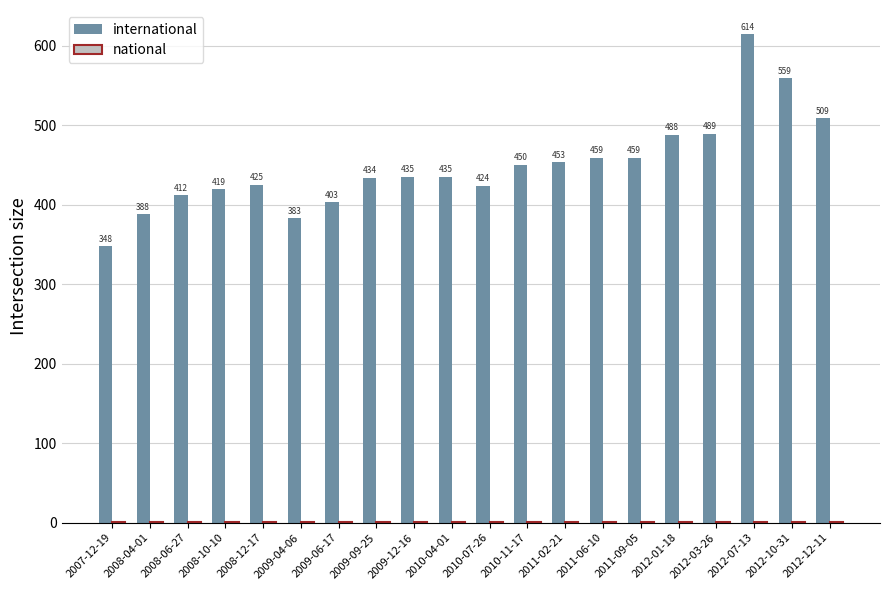

Which category has the highest value across all series?

2012-07-13